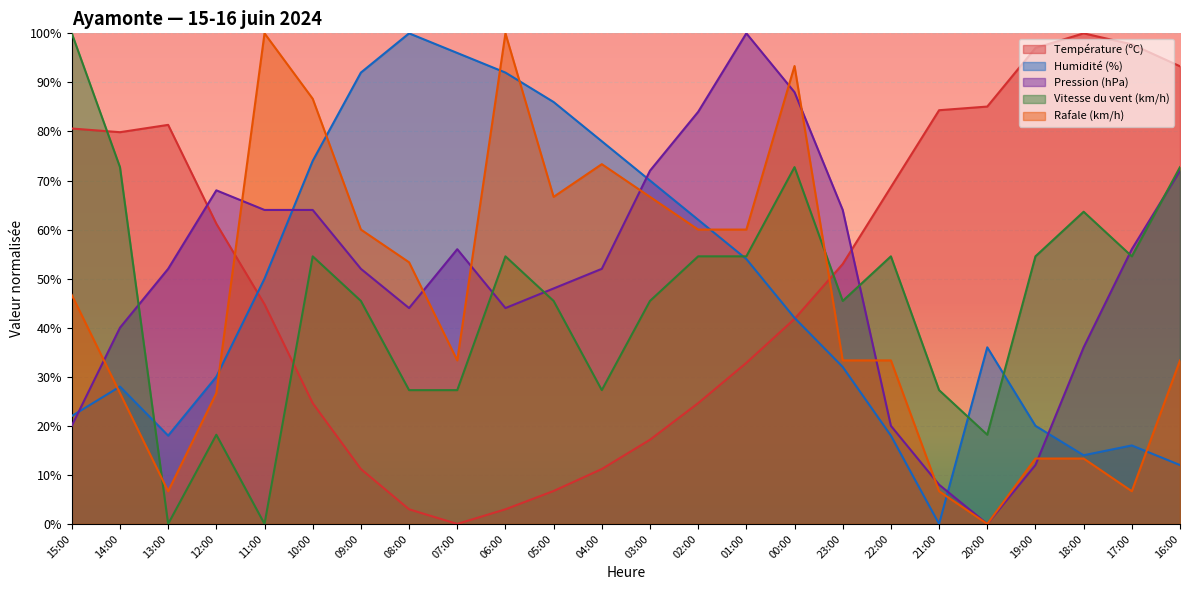

What is the maximum value shown in the chart?

100.0